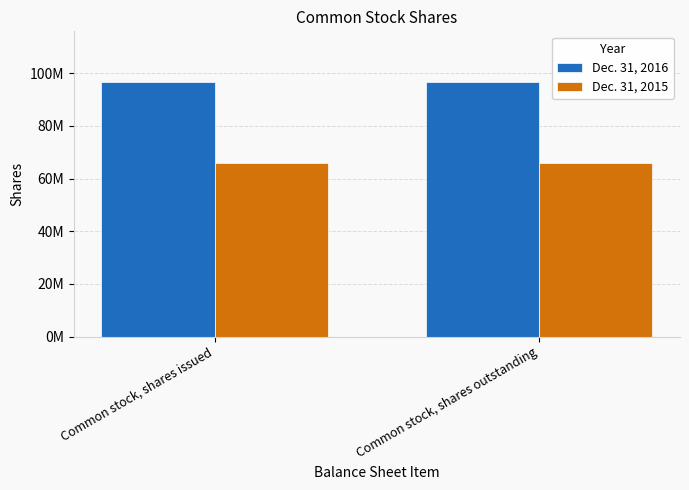

Reading left to right, transcribe all the data shown in this chart.

Dec. 31, 2016: 96571589	96571589
Dec. 31, 2015: 66063880	66063880